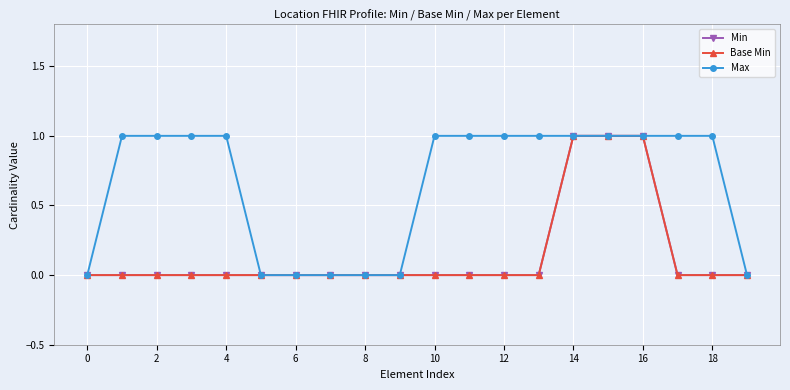

Does the chart have visible grid lines?

Yes